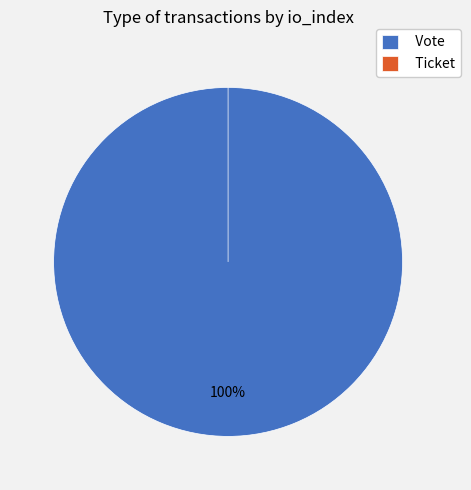

Rank the categories by value from highest to lowest.

Vote, Ticket